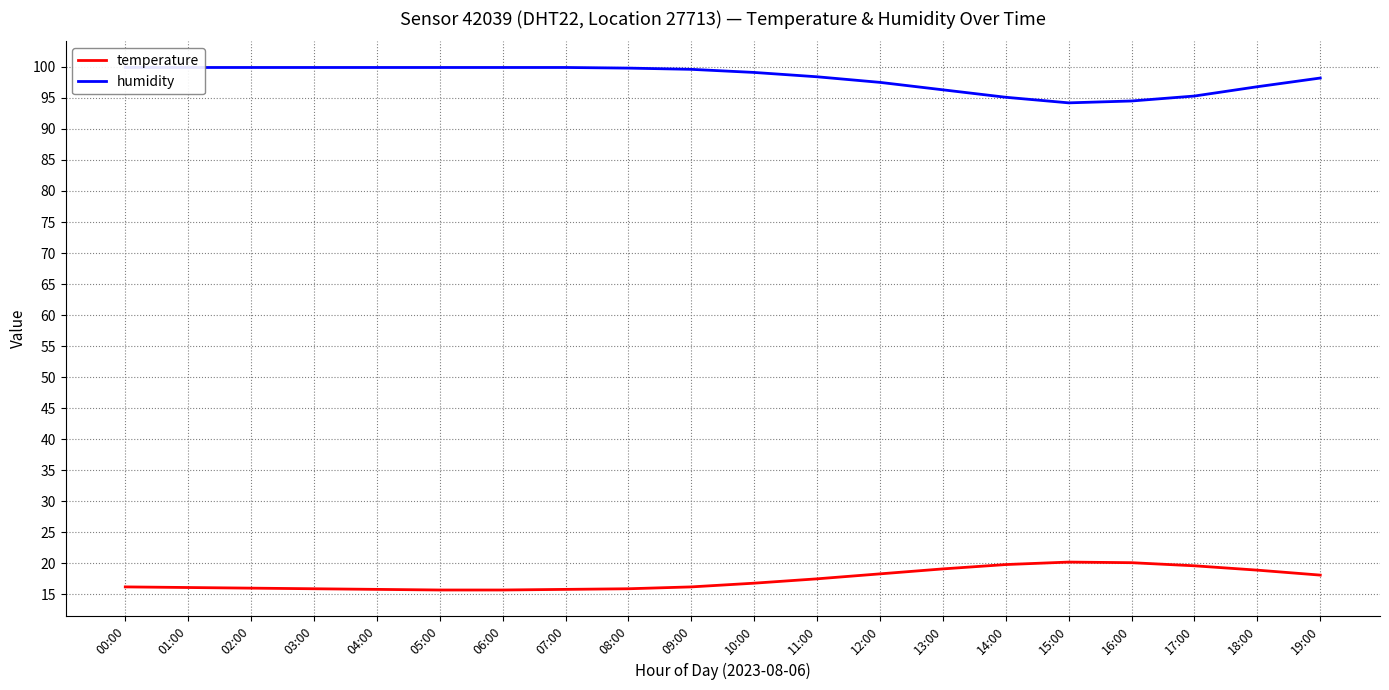

True or false: humidity and temperature cross at least once.

False